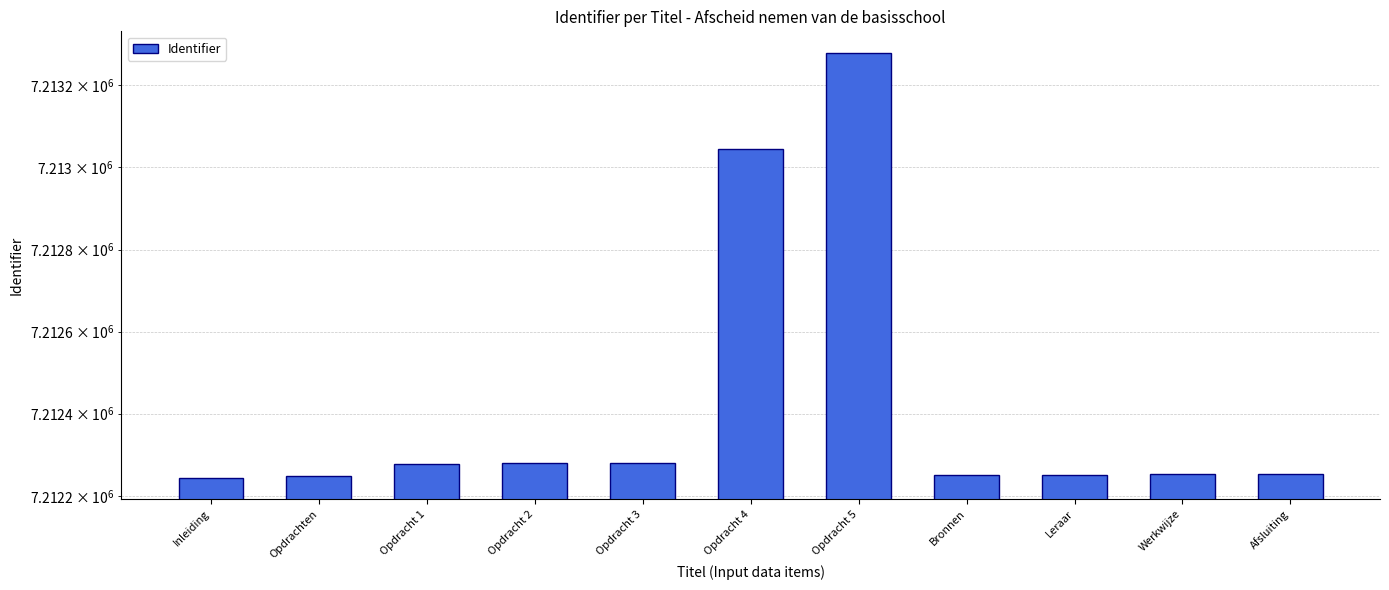

What is the change in value from Opdracht 2 to Opdracht 5?

+1001